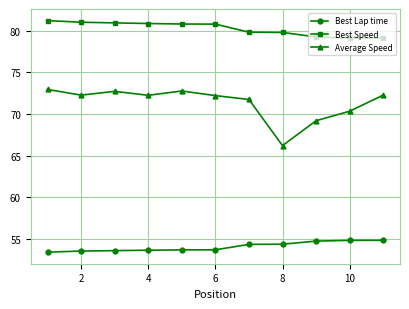

What is the value of the Best Lap time point at the 6th from the left?

53.7